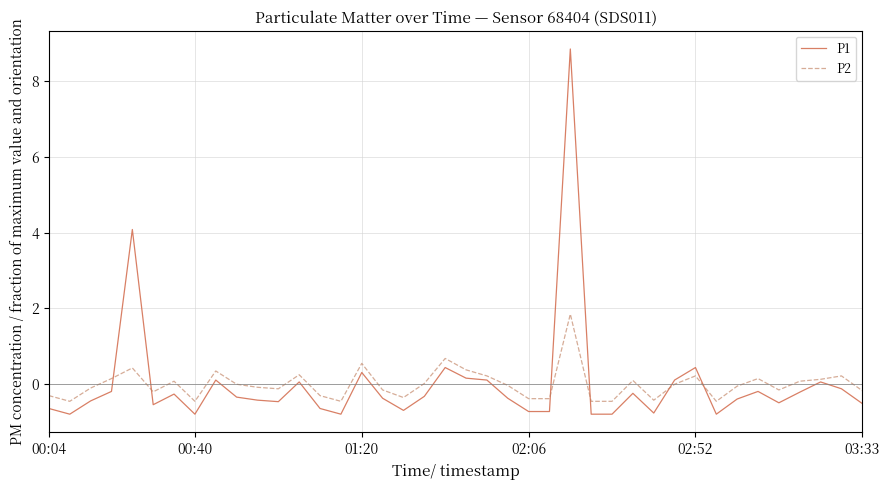

Rank the series by their maximum value, from highest to lowest.

P1, P2